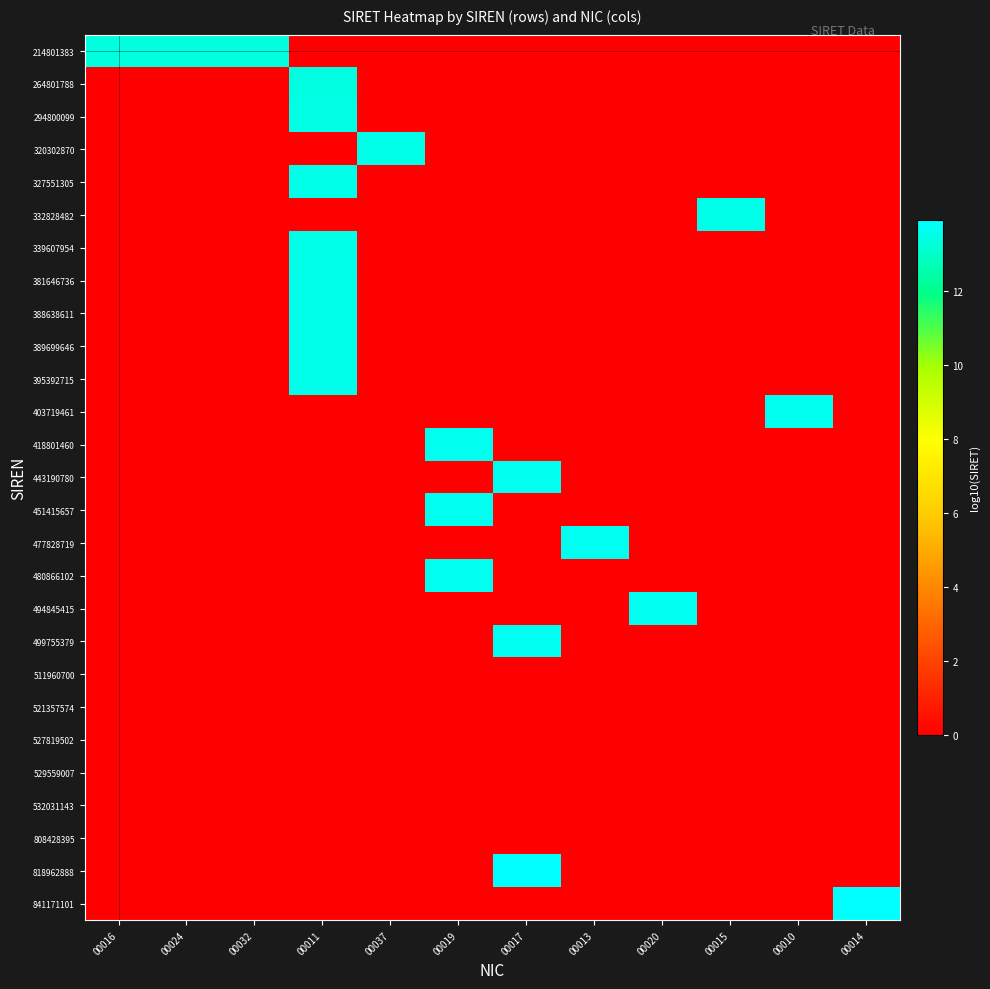

Which series has the largest total across all categories?

214801383